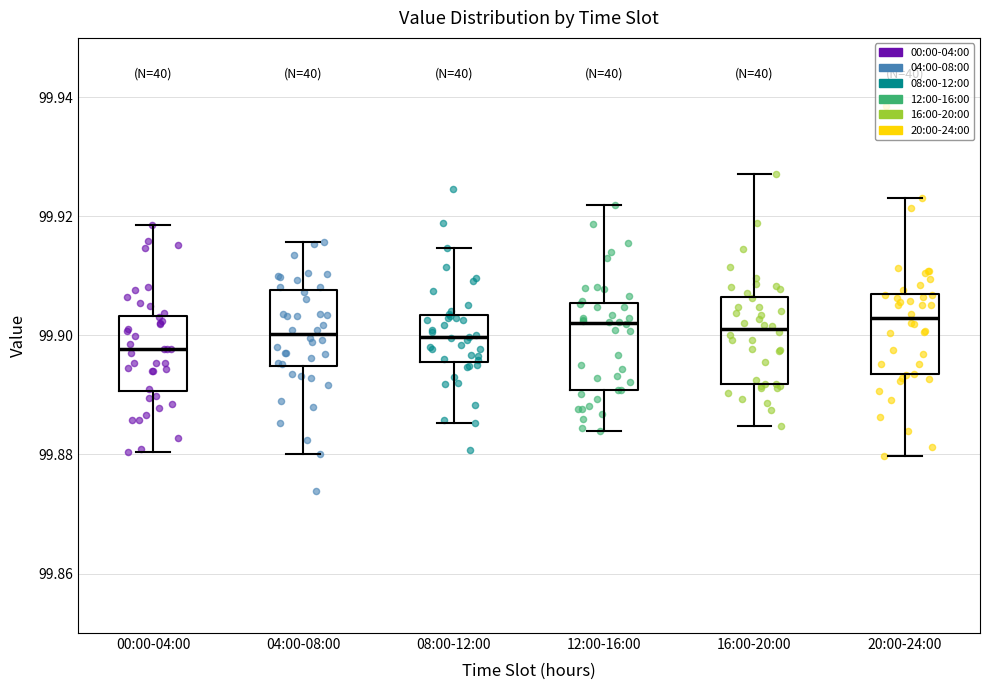

Reading left to right, read every box against the y-axis: the position of its median line, the range the box covers, and the ends of its whiskers. The values are not printed on the chart, so give them approximately, as read against the axis.

00:00-04:00: median 99.898, box 99.890 to 99.904, whiskers 99.880 to 99.918
04:00-08:00: median 99.900, box 99.894 to 99.908, whiskers 99.880 to 99.916
08:00-12:00: median 99.900, box 99.896 to 99.904, whiskers 99.886 to 99.914
12:00-16:00: median 99.902, box 99.890 to 99.906, whiskers 99.884 to 99.922
16:00-20:00: median 99.902, box 99.892 to 99.906, whiskers 99.884 to 99.928
20:00-24:00: median 99.902, box 99.894 to 99.908, whiskers 99.880 to 99.924